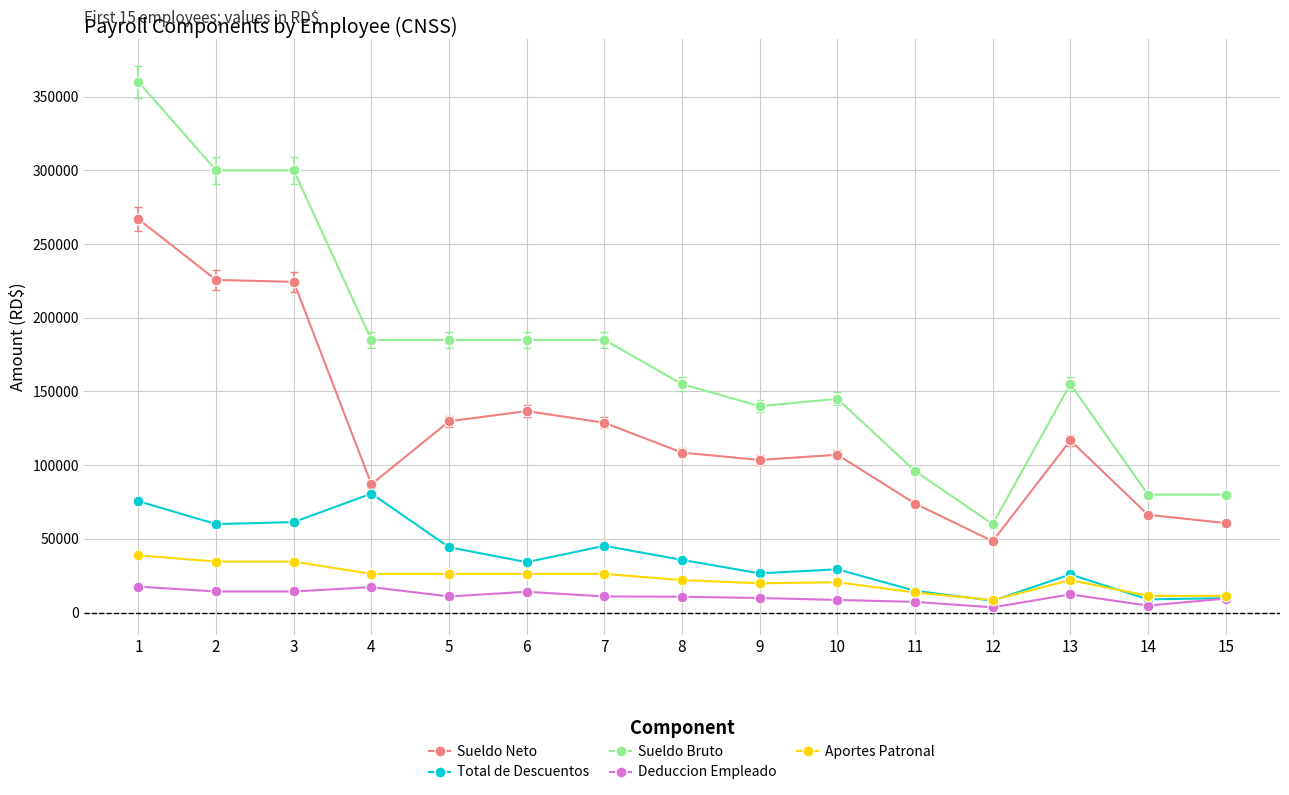

What are all the series names shown in the legend?

Sueldo Neto, Total de Descuentos, Sueldo Bruto, Deduccion Empleado, Aportes Patronal